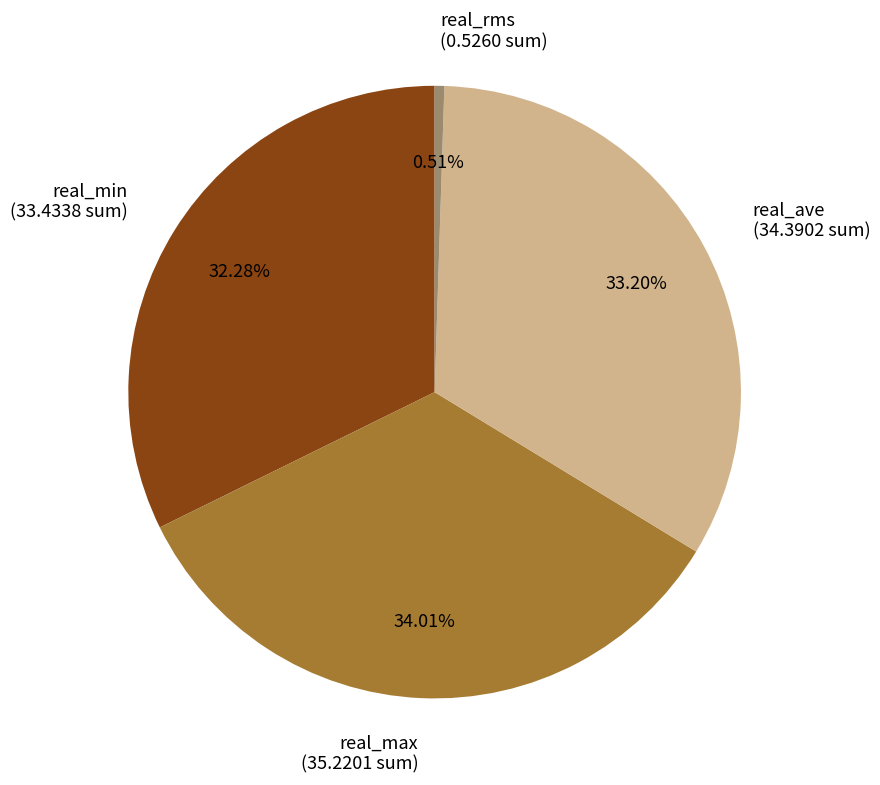

To the nearest percent, what is the average slice percentage?

25%